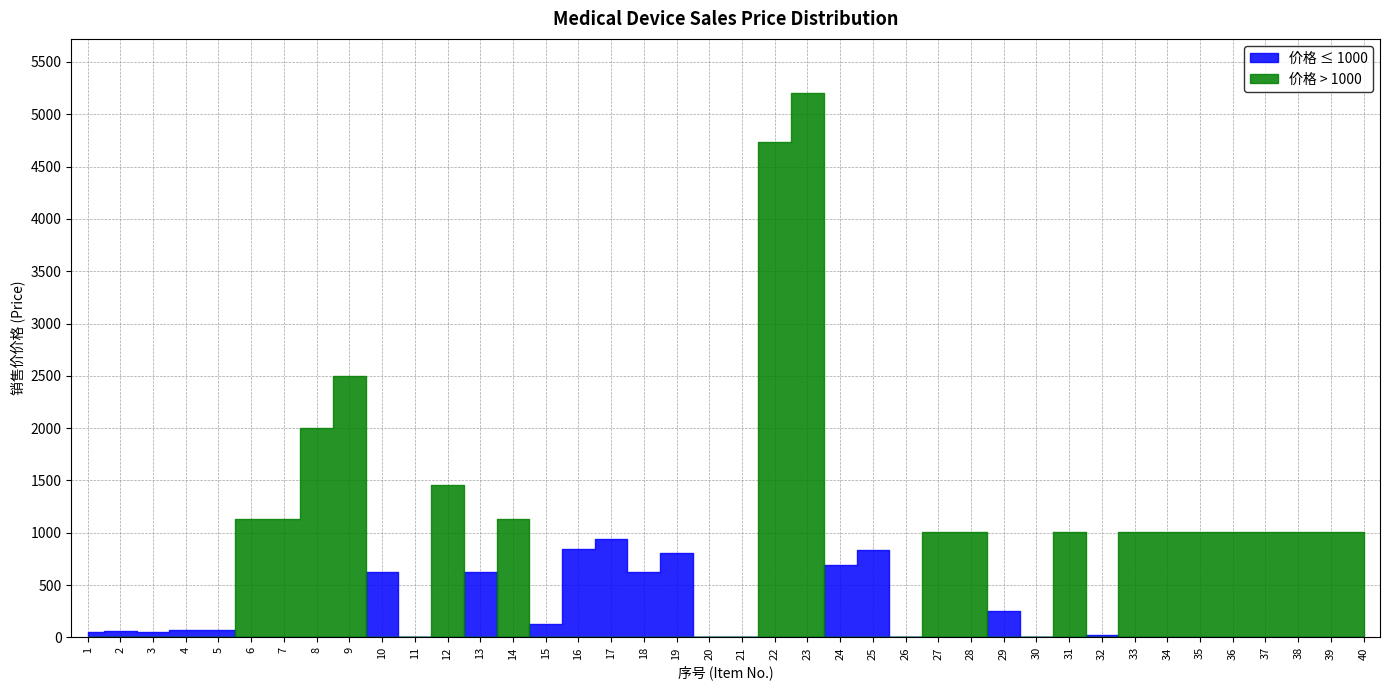

Reading left to right, what are all the values shown in this chart?

1=55.0	2=65.0	3=55.0	4=75.0	5=75.0	6=1136.0	7=1136.0	8=2000.0	9=2500.0	10=628.0	11=5.0	12=1460.0	13=628.0	14=1136.0	15=129.5	16=845.0	17=936.0	18=628.0	19=806.0	20=0.1	21=0.1	22=4730.0	23=5200.0	24=690.0	25=831.0	26=4.4	27=1012.0	28=1012.0	29=254.7	30=3.6	31=1012.0	32=24.0	33=1012.0	34=1012.0	35=1012.0	36=1012.0	37=1012.0	38=1012.0	39=1012.0	40=1012.0